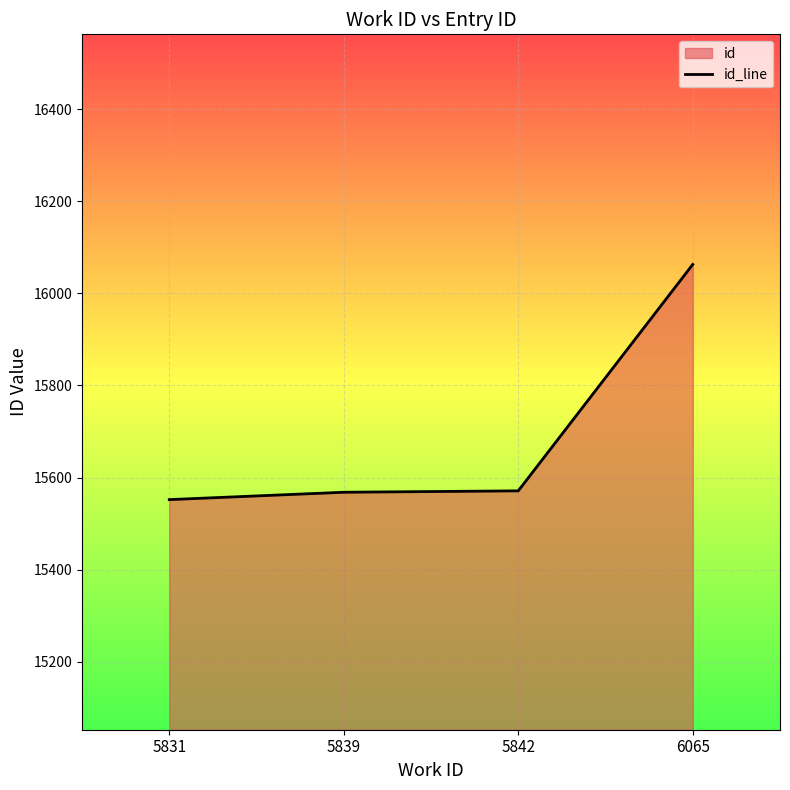

What is the minimum value shown in the chart?

15552